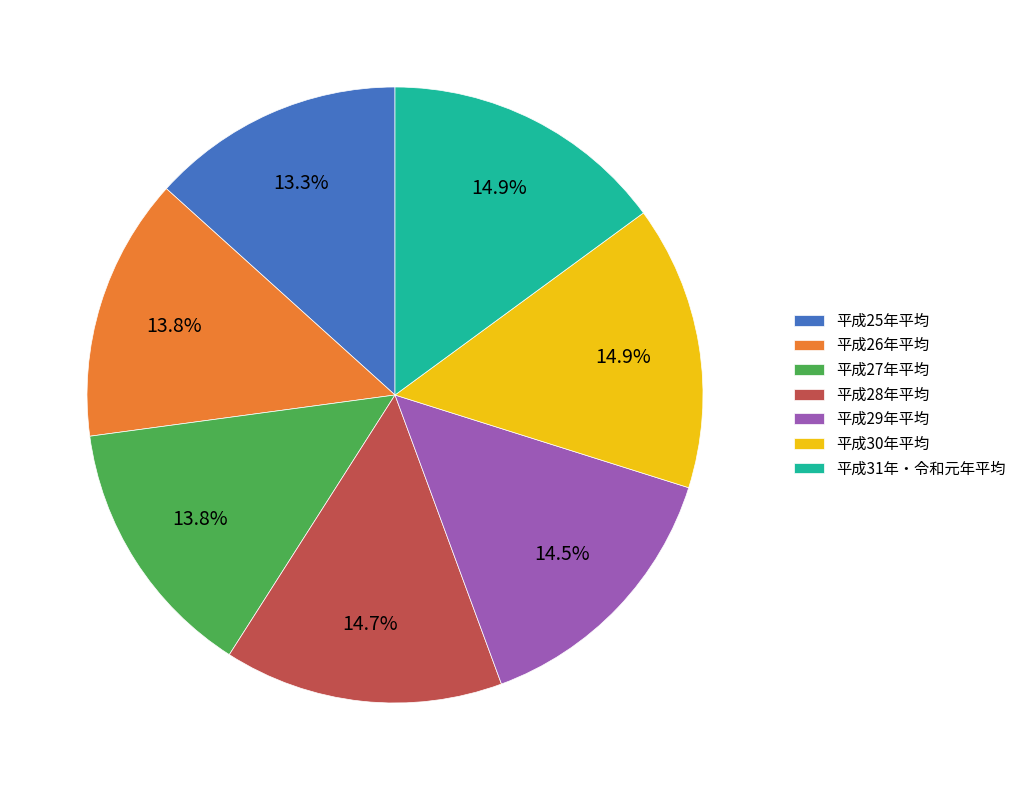

Is 平成26年平均 the majority of the pie?

No